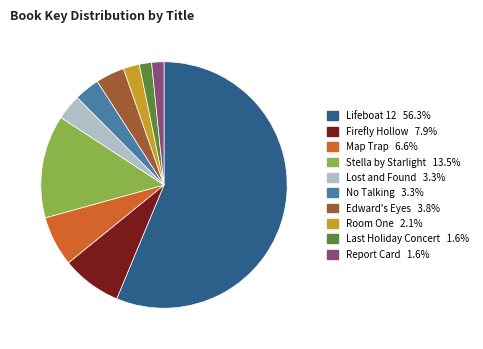

Approximately how many times larger is the value at Map Trap compared to No Talking?

2.0